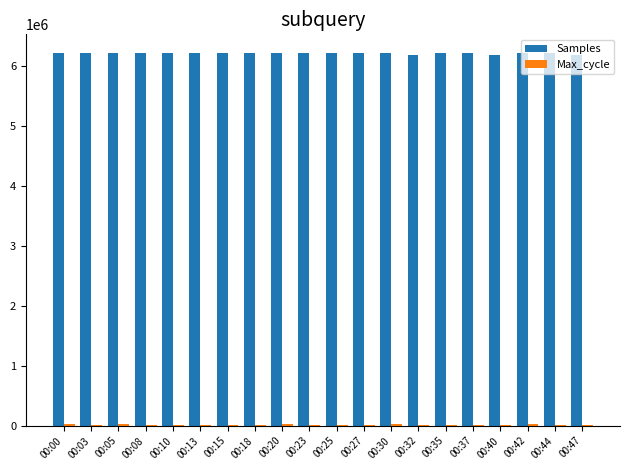

What is the average value of the Samples series?

6206870